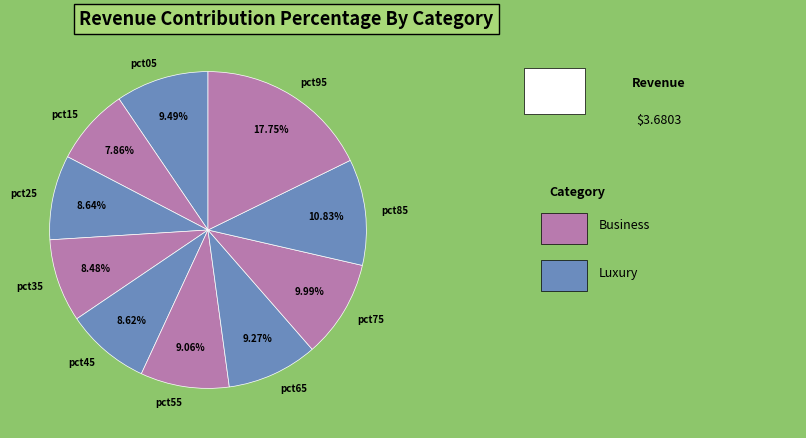

Do pct45 and pct35 together represent more than half of the pie?

No